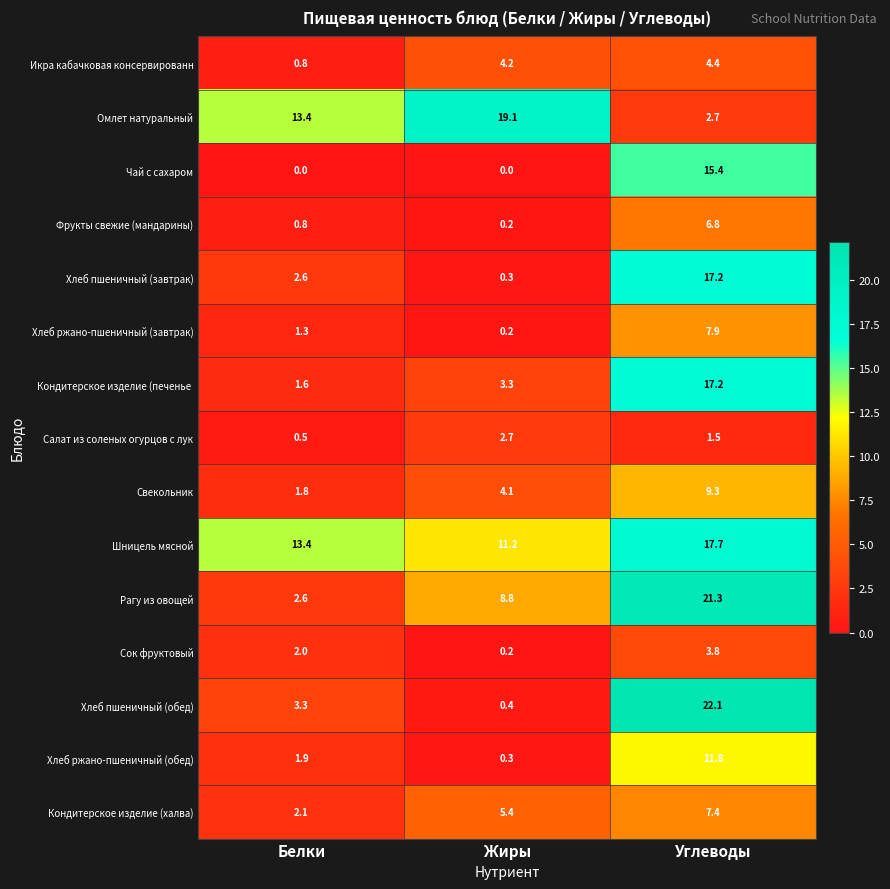

What is the sum of all Шницель мясной values?

42.3